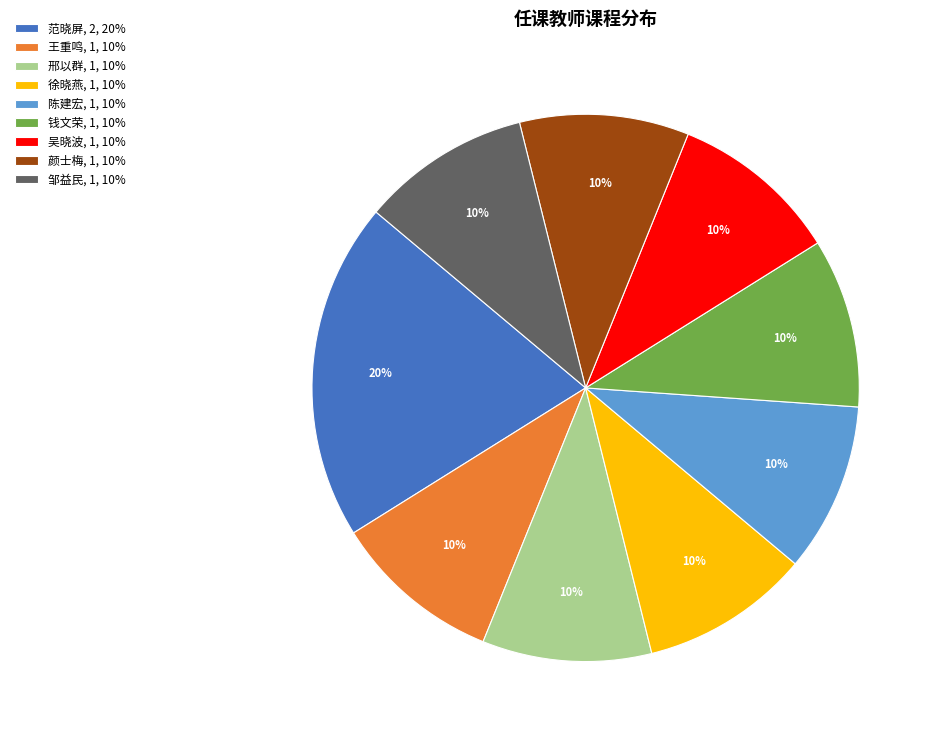

What percentage is the 邢以群 slice, to the nearest percent?

10%